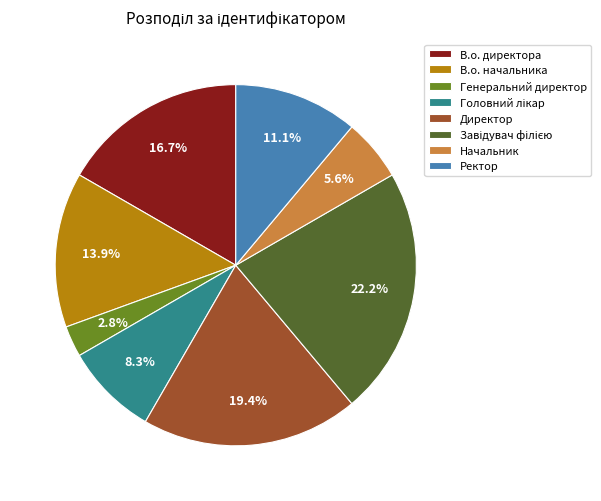

Which category has the smallest portion of the pie?

Генеральний директор